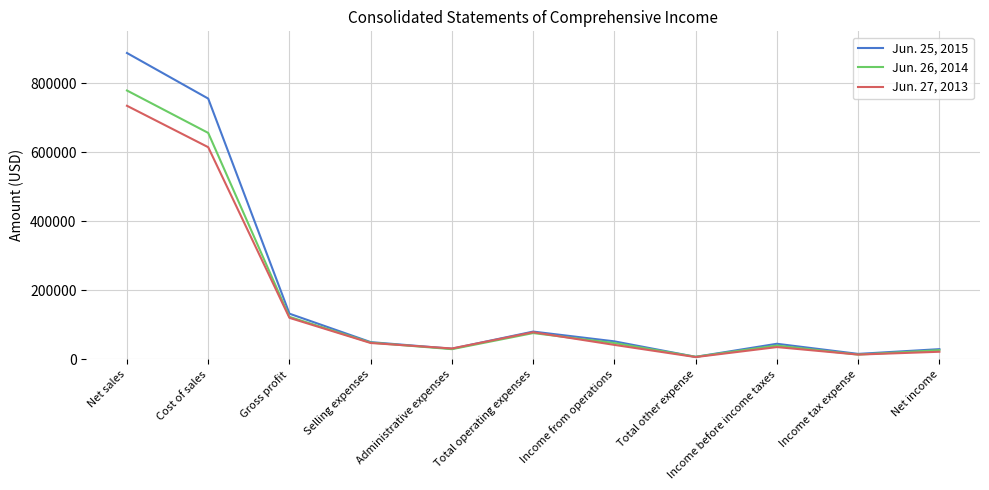

Which series has the largest range (max minus min)?

Jun. 25, 2015